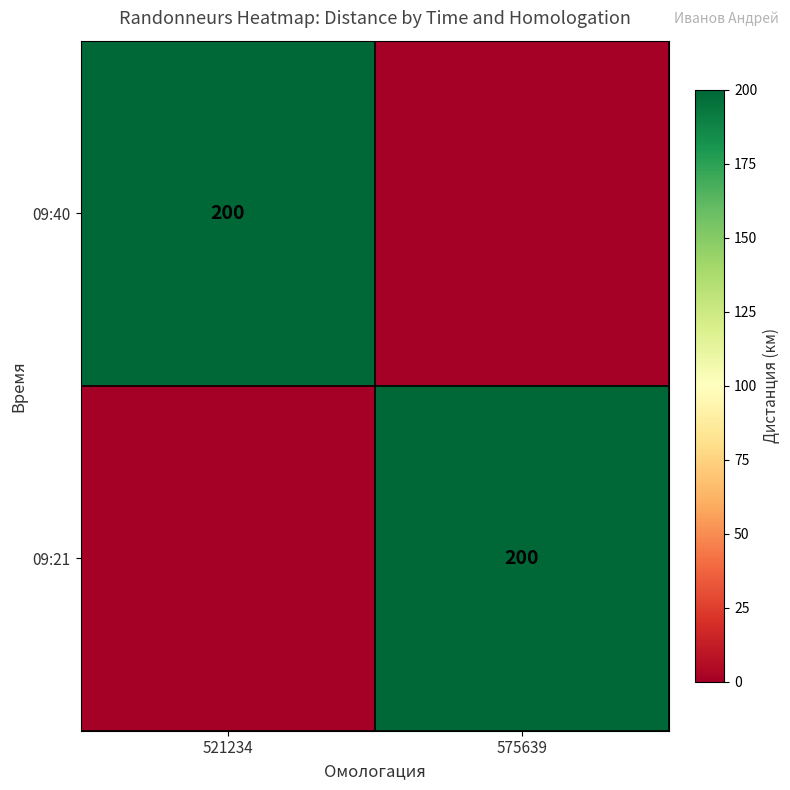

Is it true that 09:40 equals 200 at 521234?

True